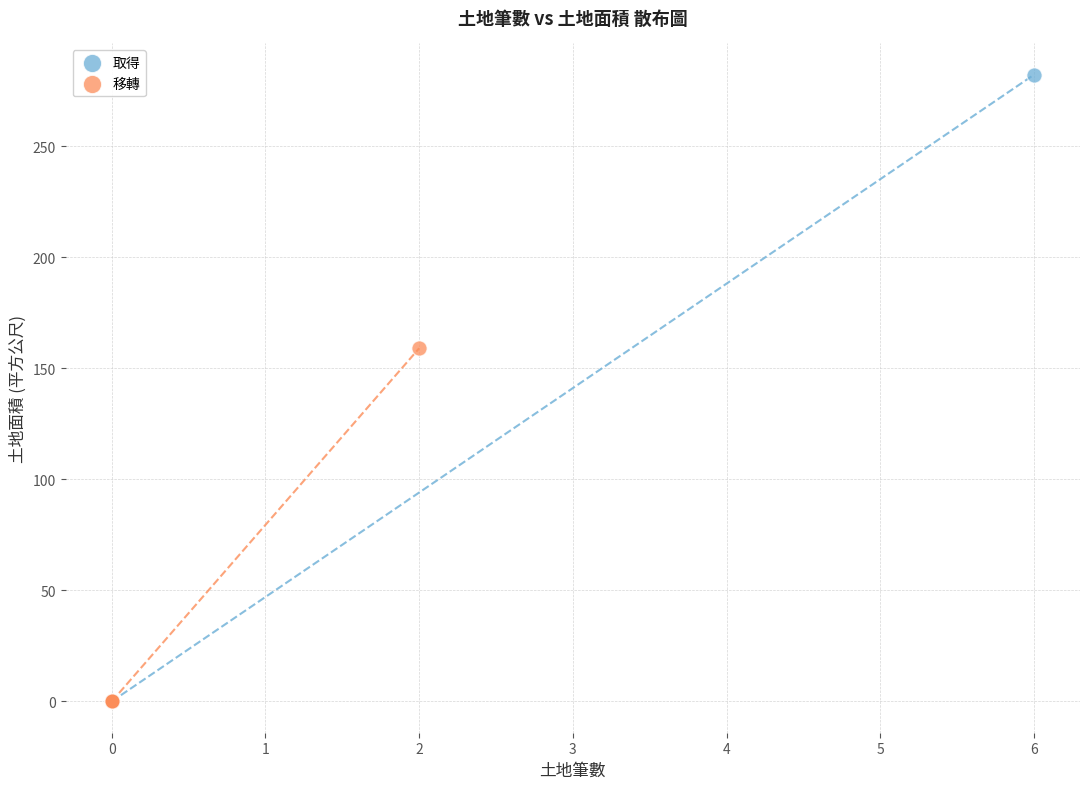

Which series has the largest Y range (max minus min)?

取得